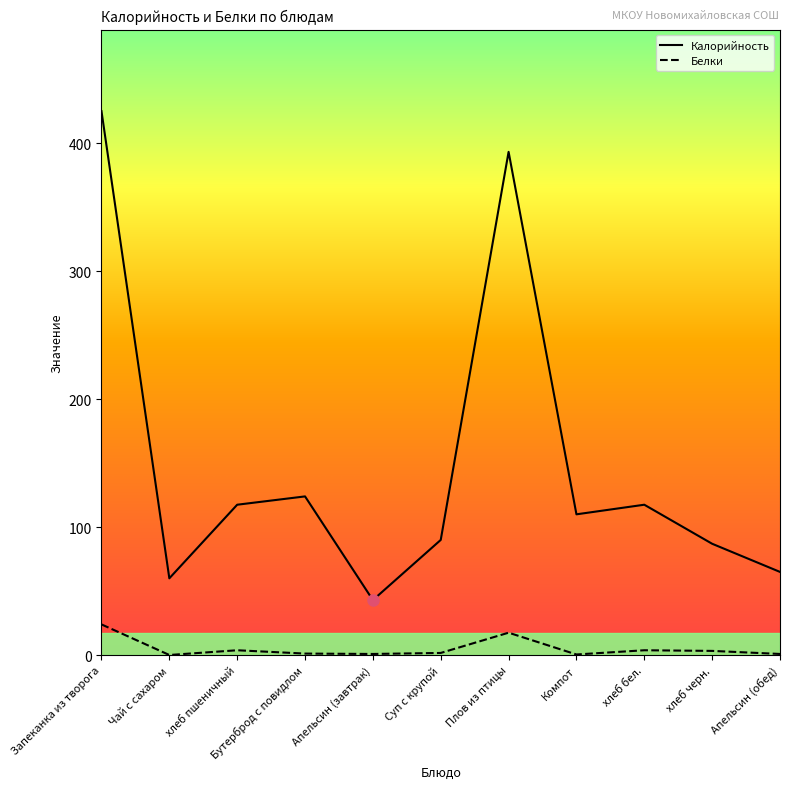

What is the difference between the Калорийность values at хлеб бел. and Запеканка из творога?

307.5